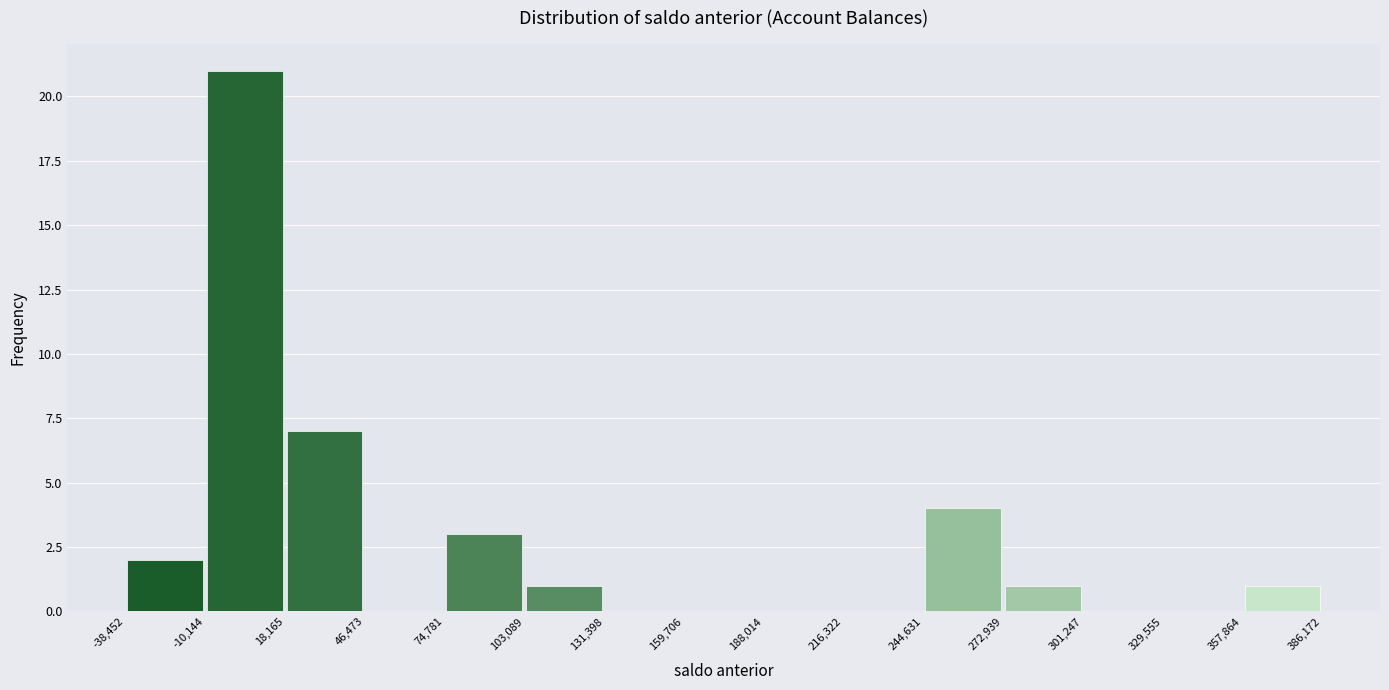

Over which range of the x-axis is the bar tallest?

-10,144 to 18,165